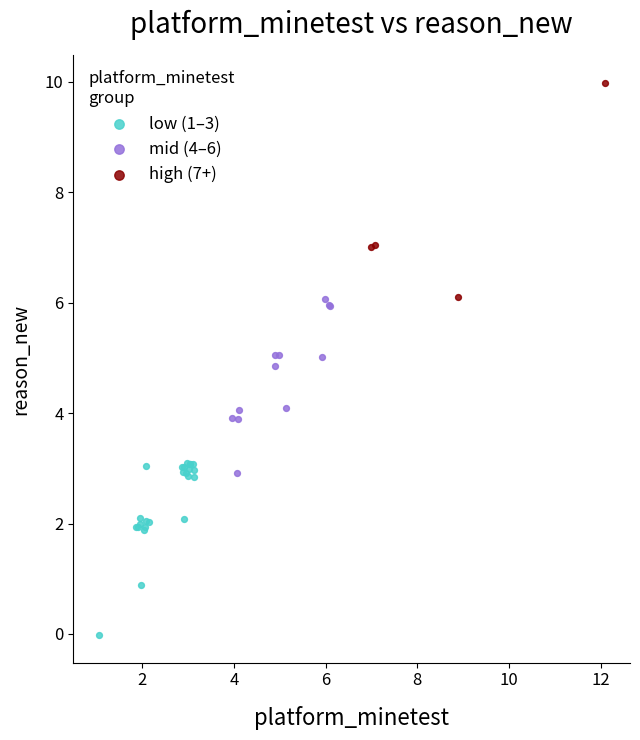

What are all the series names shown in the legend?

low (1–3), mid (4–6), high (7+)